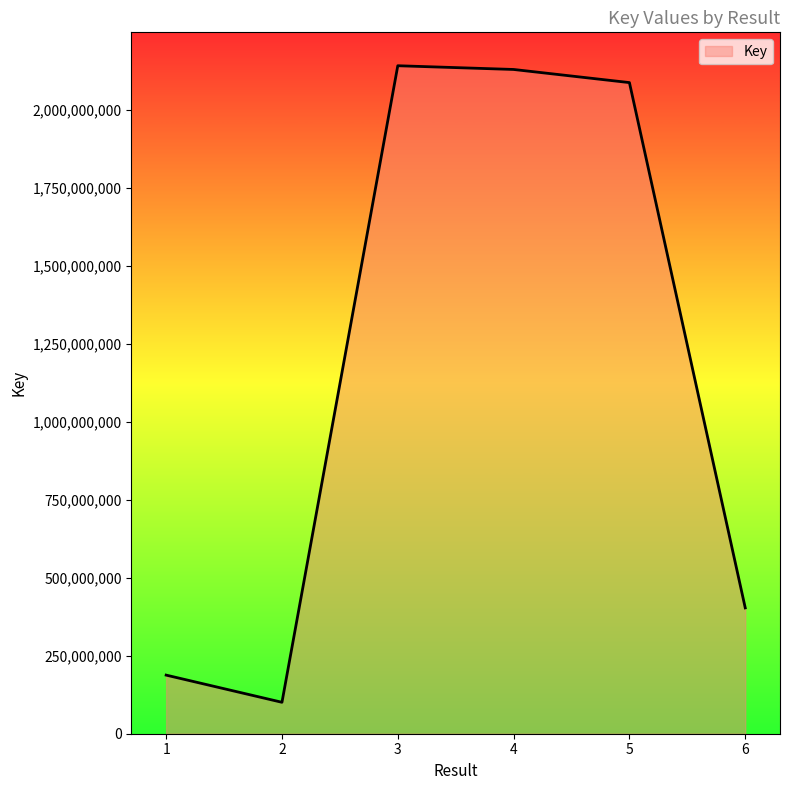

The value at 5 is 2086847117. True or false?

True